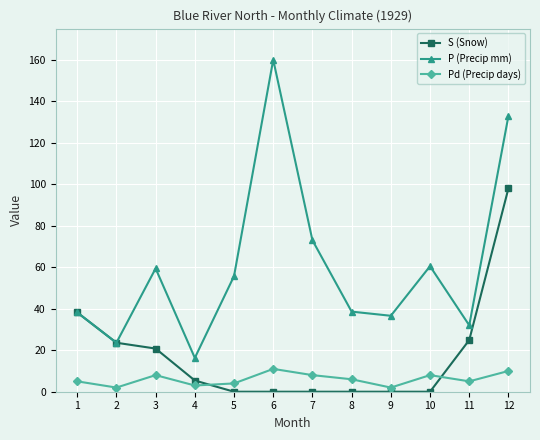

Read the Pd (Precip days) value at 12.

10.0